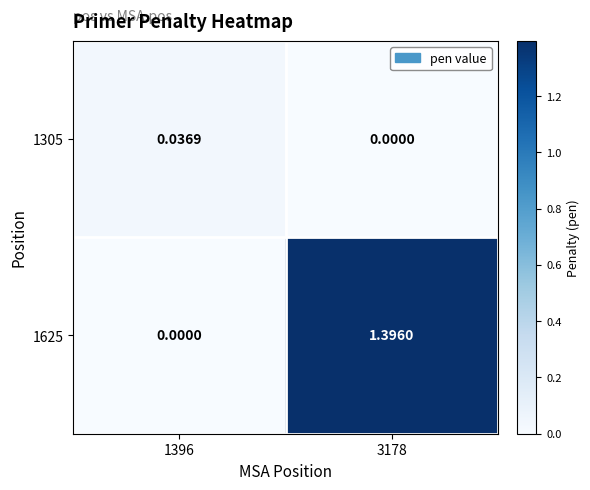

Is the value of 1305 at 1396 greater than the value of 1625 at 1396?

Yes